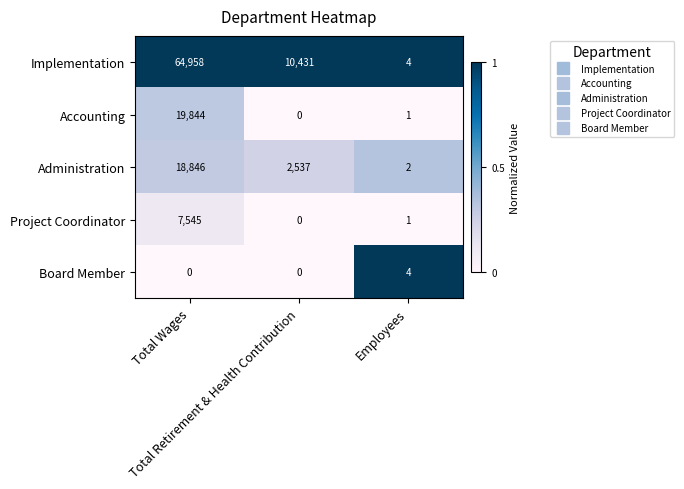

Which category has the highest value across all series?

Total Wages